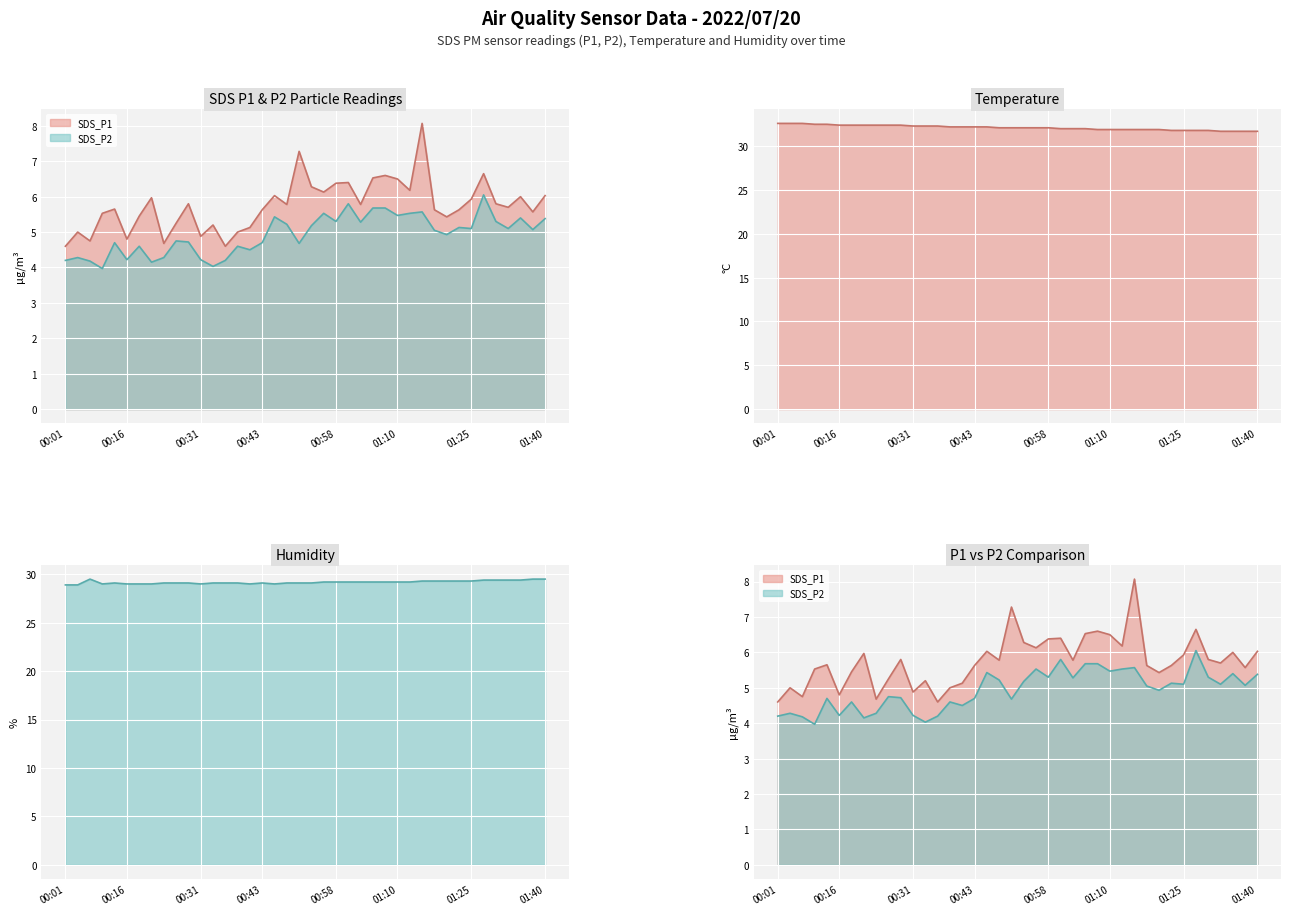

What value does the Humidity line series have at 8?

29.1